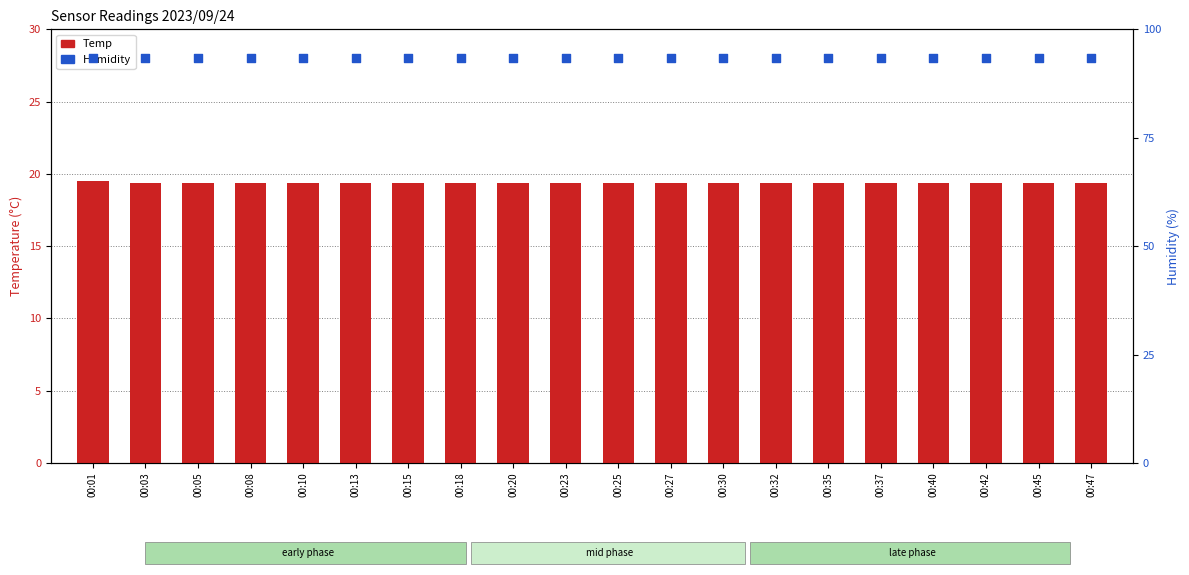

At which category is the sum across all series the highest?

00:01